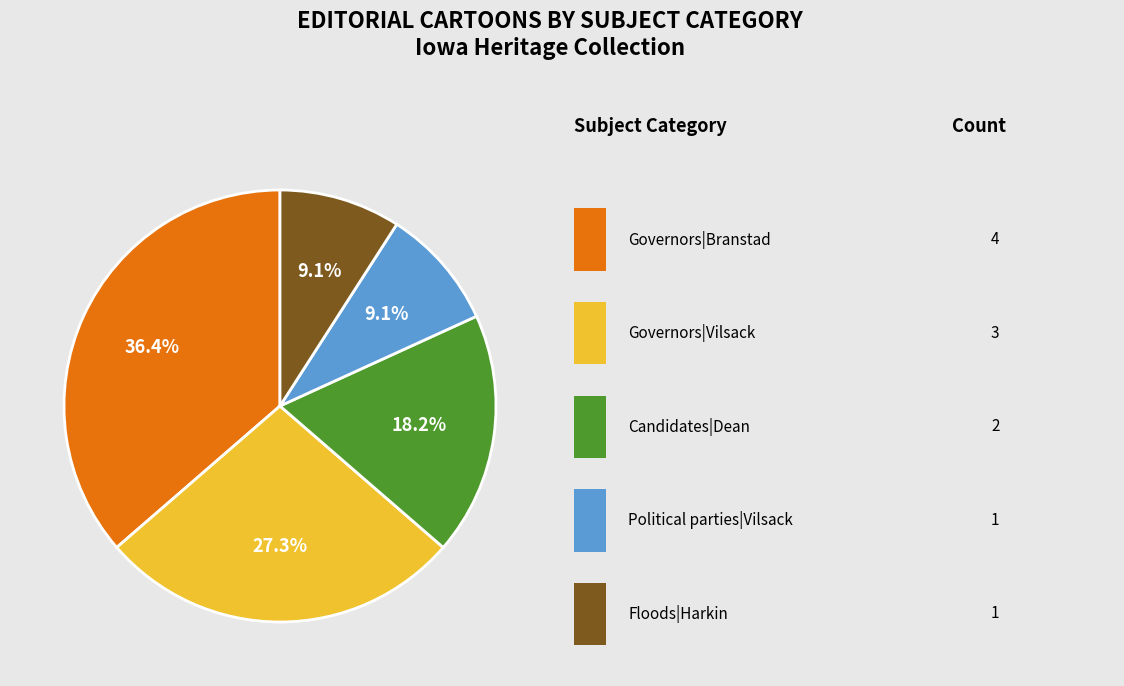

Is there a majority slice in this chart?

No